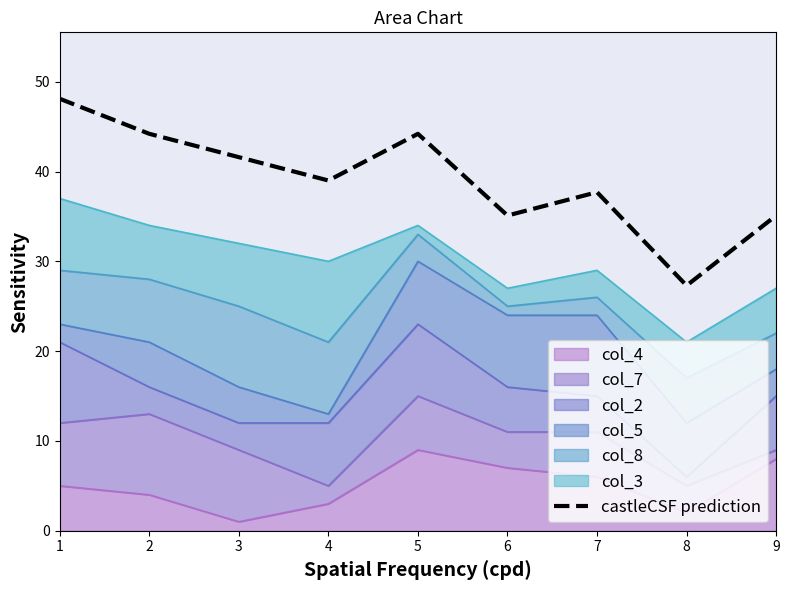

How many lines are shown in the chart?

1